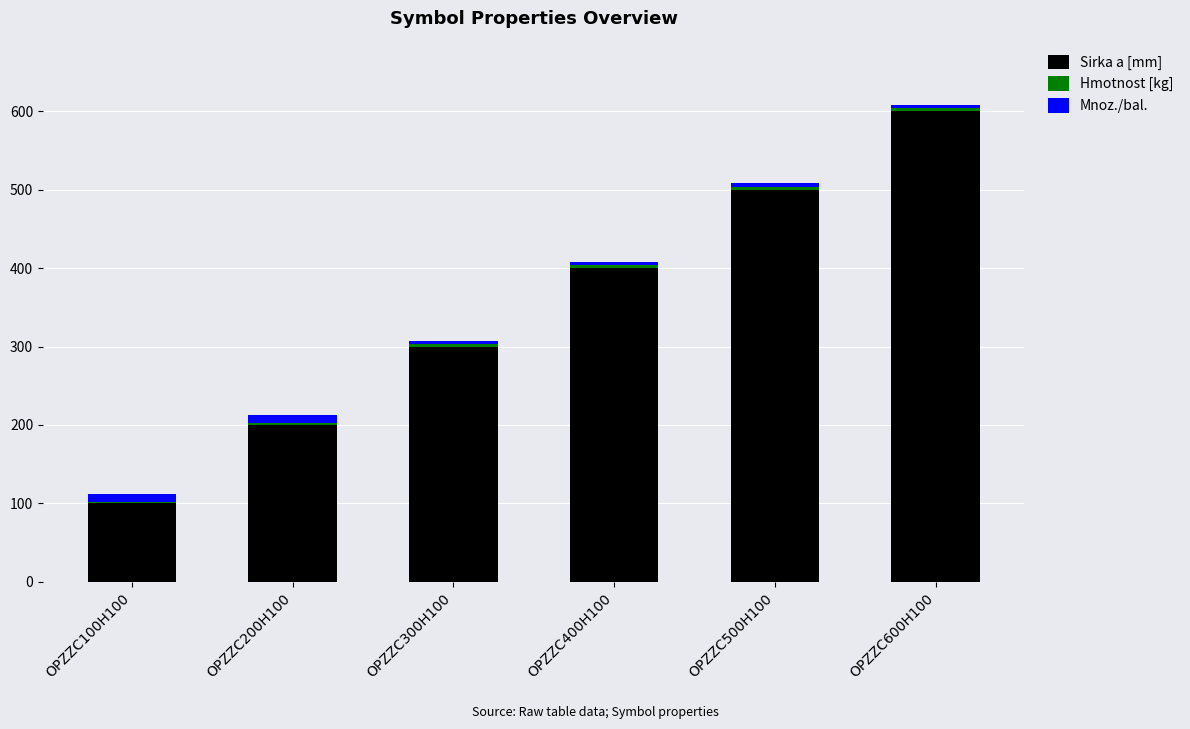

True or false: Sirka a [mm] has a value of 300.0 at OPZZC300H100.

True